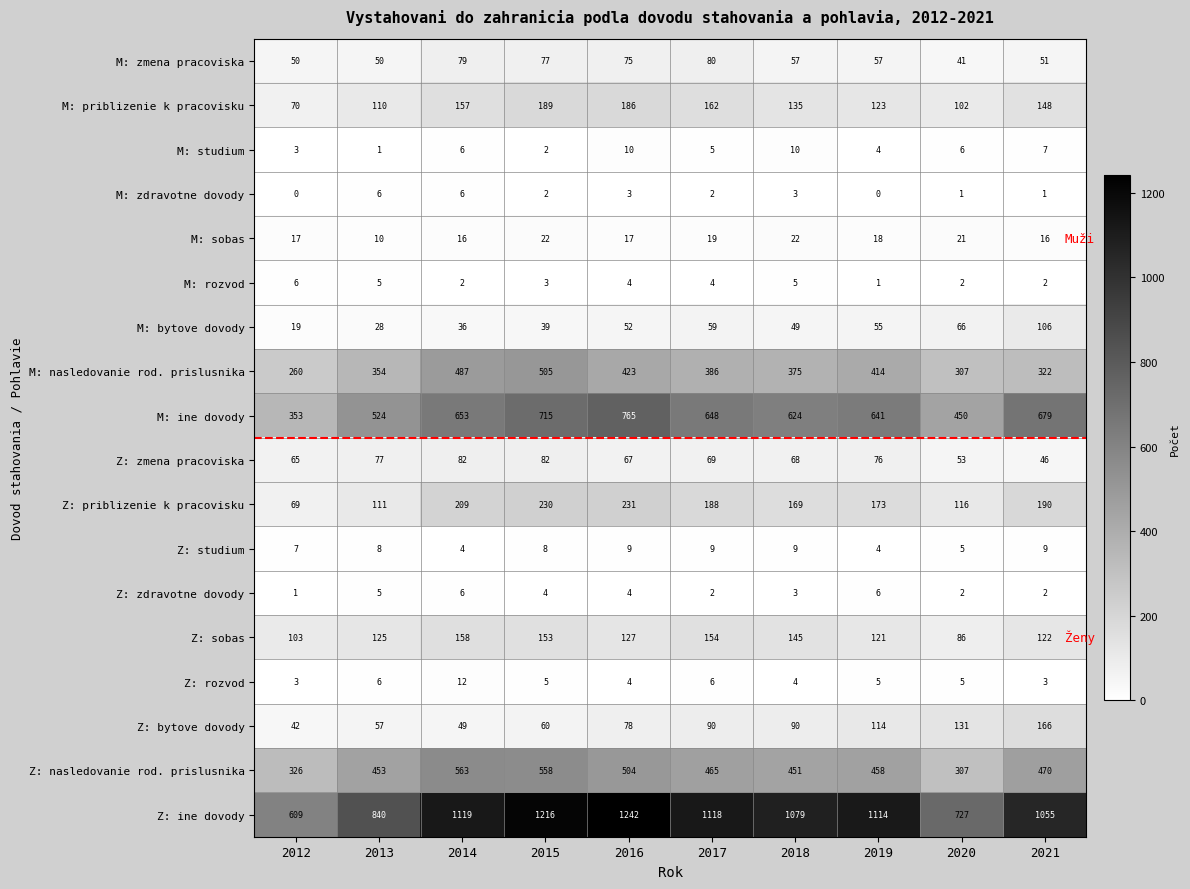

What is the total value across all series at 2020?

2428